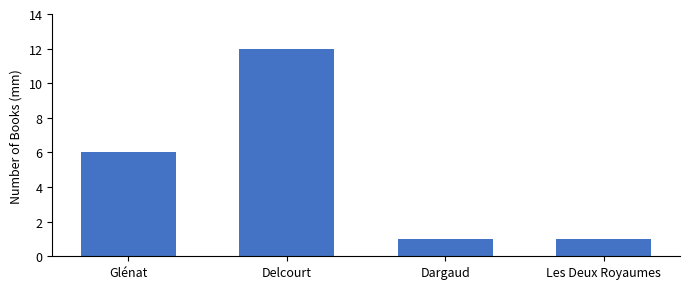

Where is the data nearest to the value 6?

Glénat